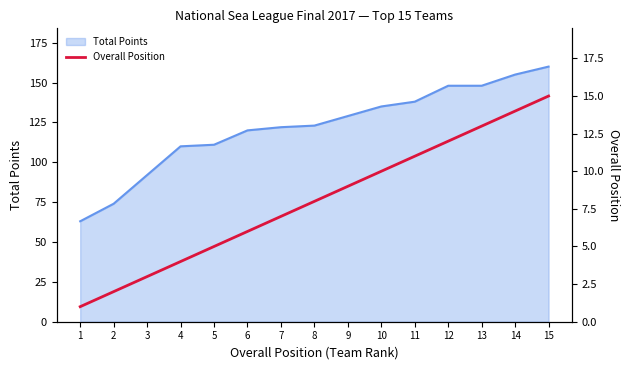

Reading left to right, list all the values displayed in this chart.

1	2	3	4	5	6	7	8	9	10	11	12	13	14	15